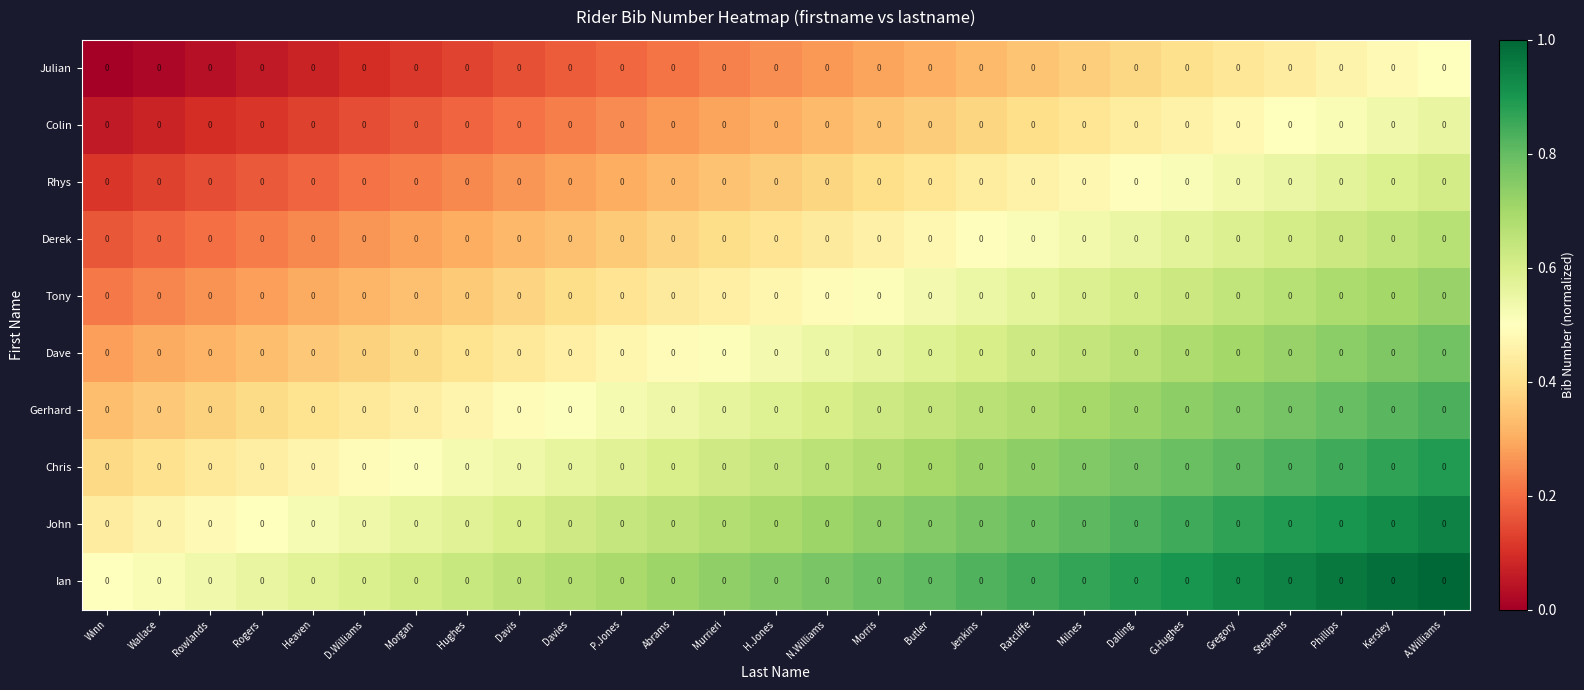

Read the Julian value at Davies.

0.2